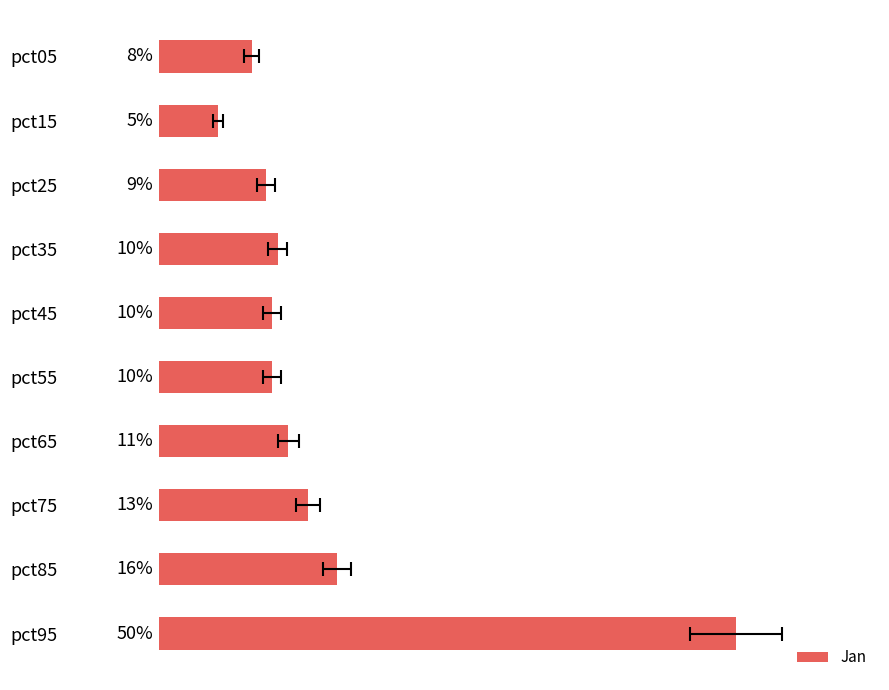

What is the difference between the maximum and minimum values?

0.5